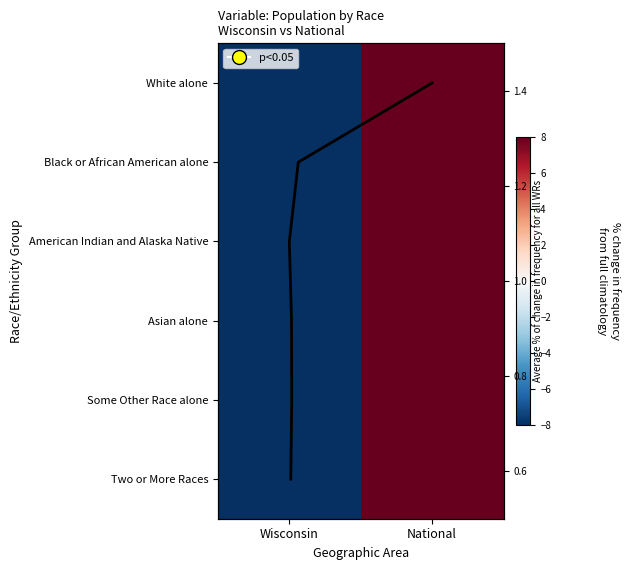

The Asian alone series shows -54.8 at Wisconsin. True or false?

False